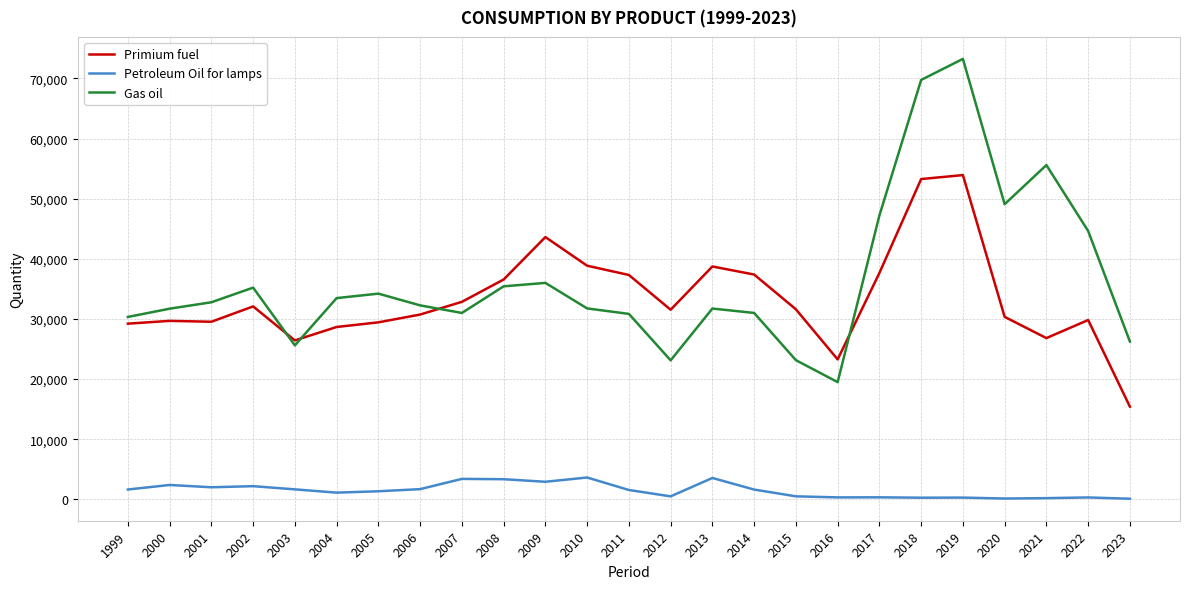

Which series changed the most between 2016 and 2017?

Gas oil